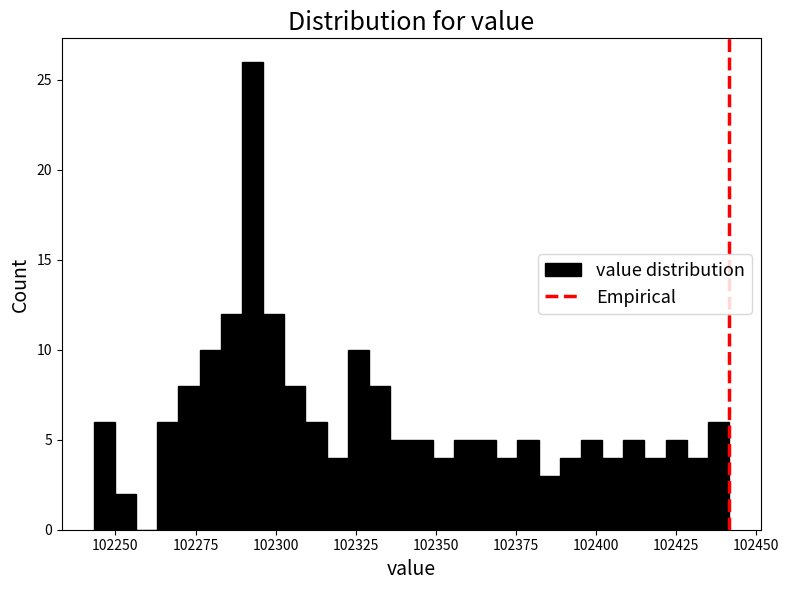

Read against the x-axis, roughly where is the centre of the tallest bar?

102295